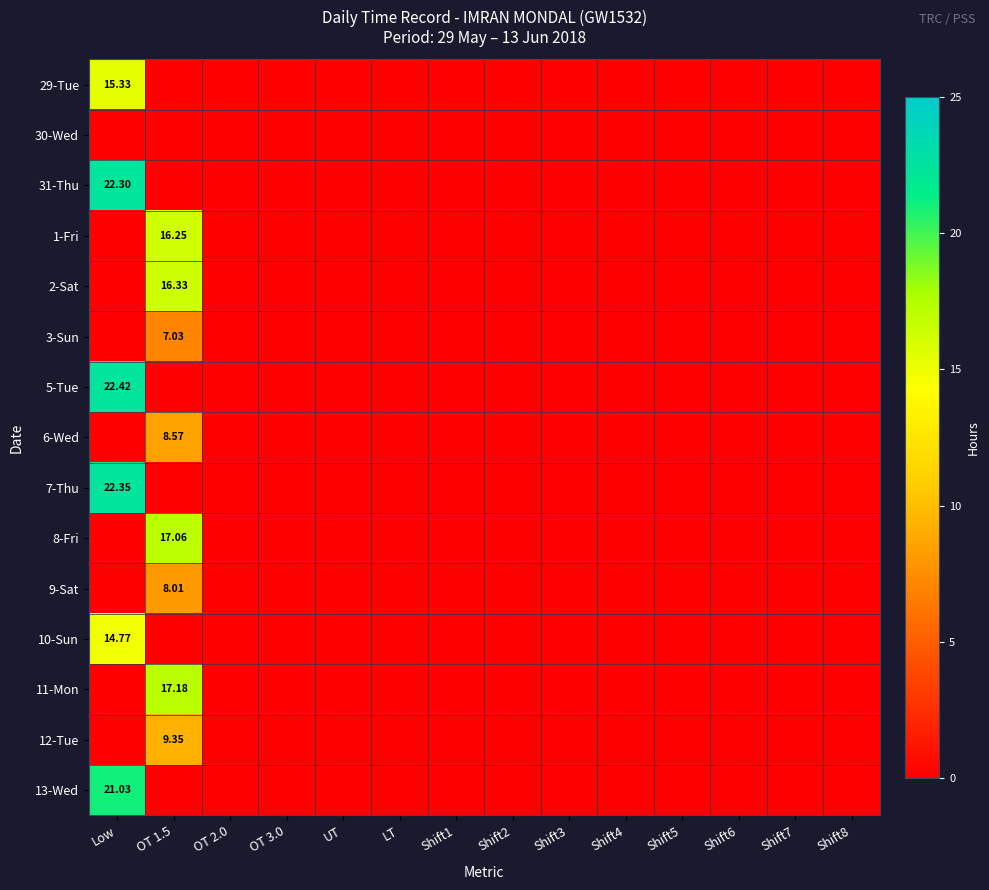

How many 9-Sat values are between 0 and 1?

13